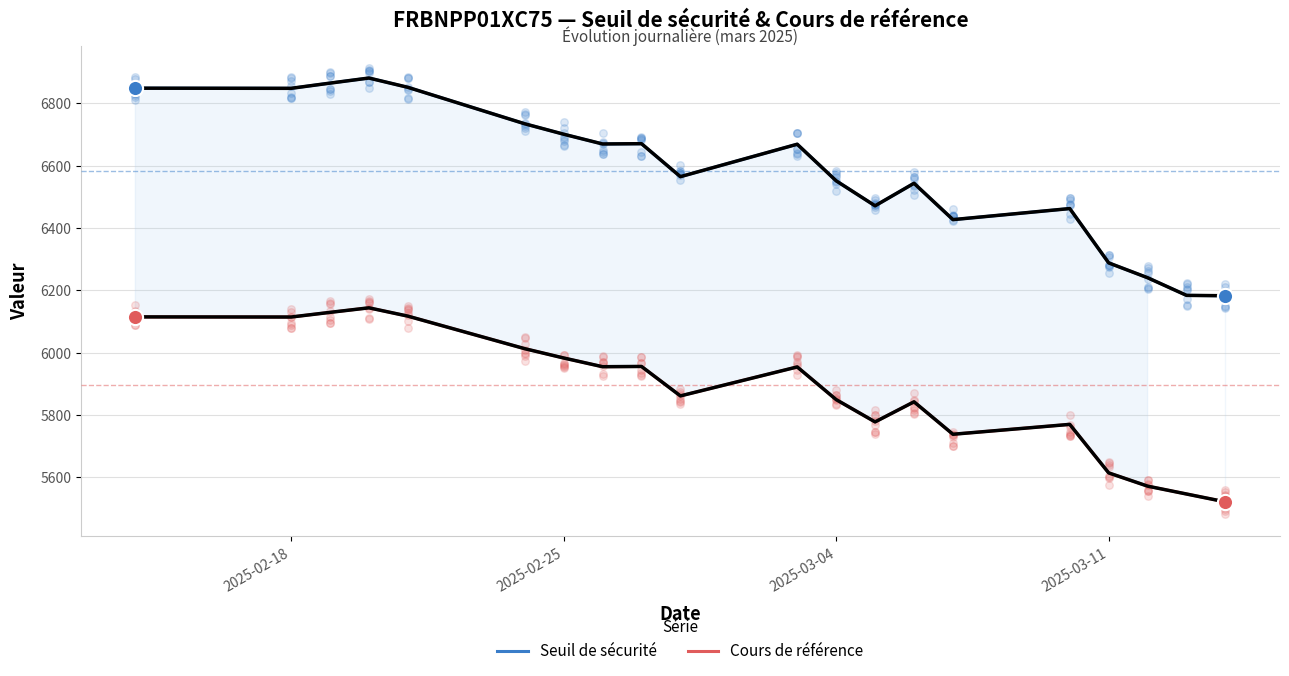

Approximately how many times larger is the value at 2025-03-05 compared to 2025-03-10?

1.0